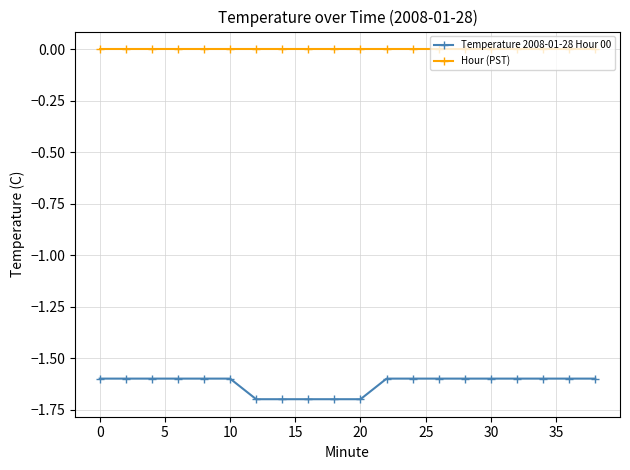

Rank the series by their average value, from lowest to highest.

Temperature 2008-01-28 Hour 00, Hour (PST)